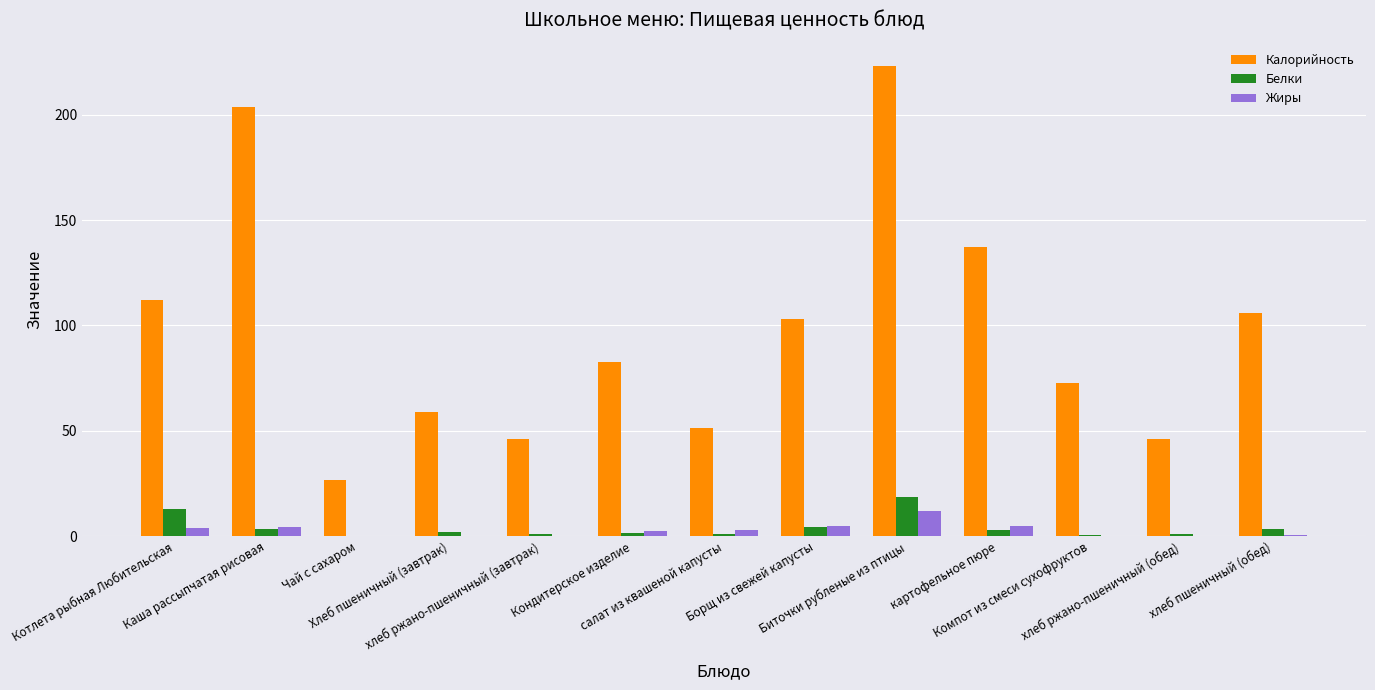

At which label does Белки first exceed 1?

Котлета рыбная Любительская